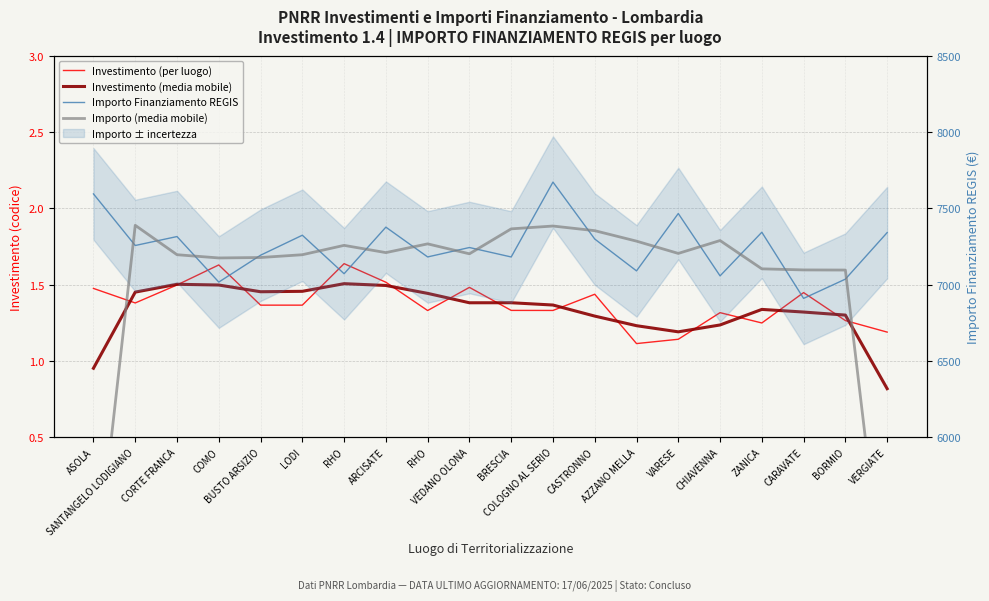

Is this an area chart (filled region under the line)?

No